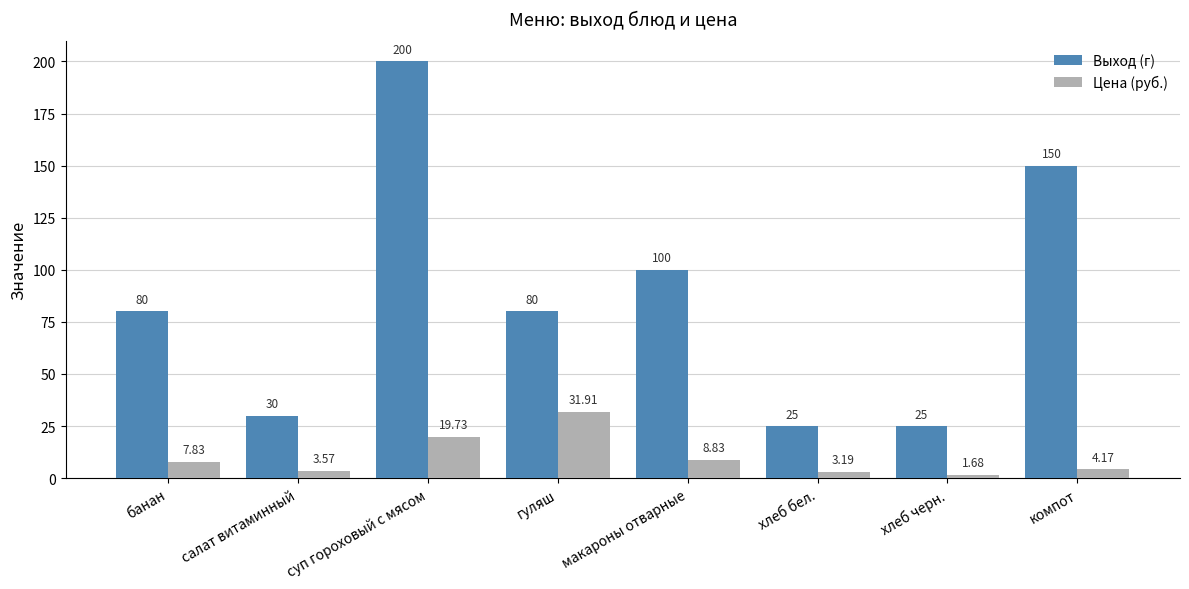

List the series in order of their overall mean, lowest first.

Цена (руб.), Выход (г)